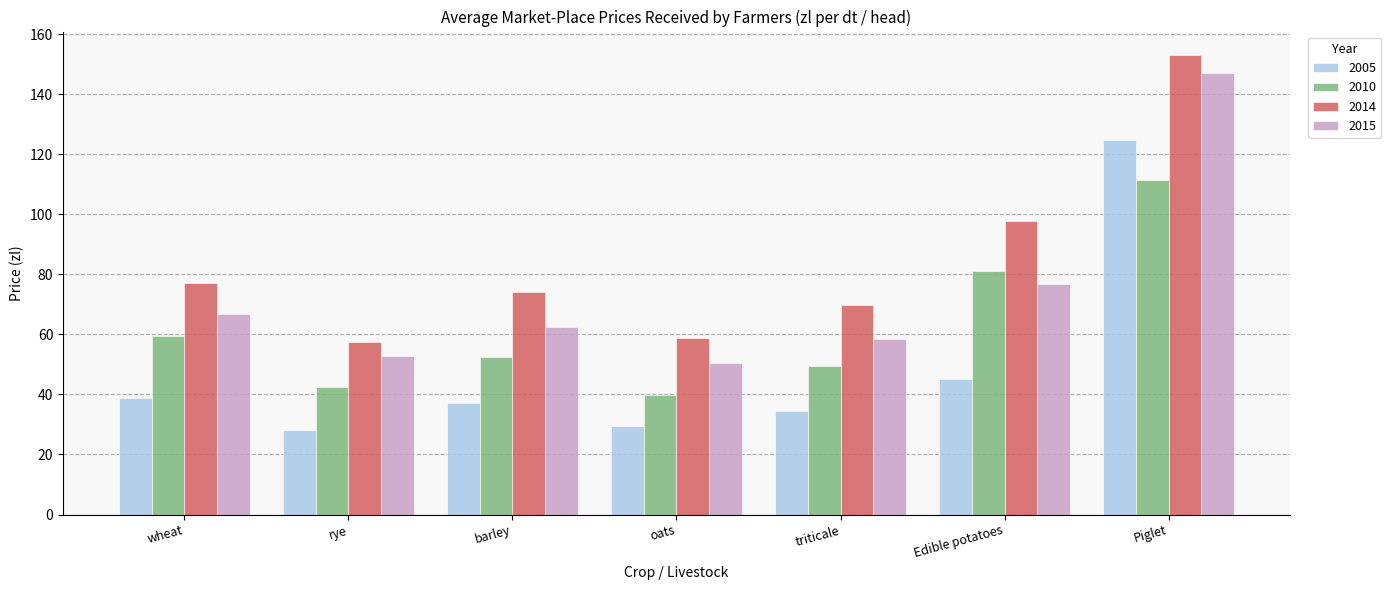

What is the total value across all series at Piglet?

536.7